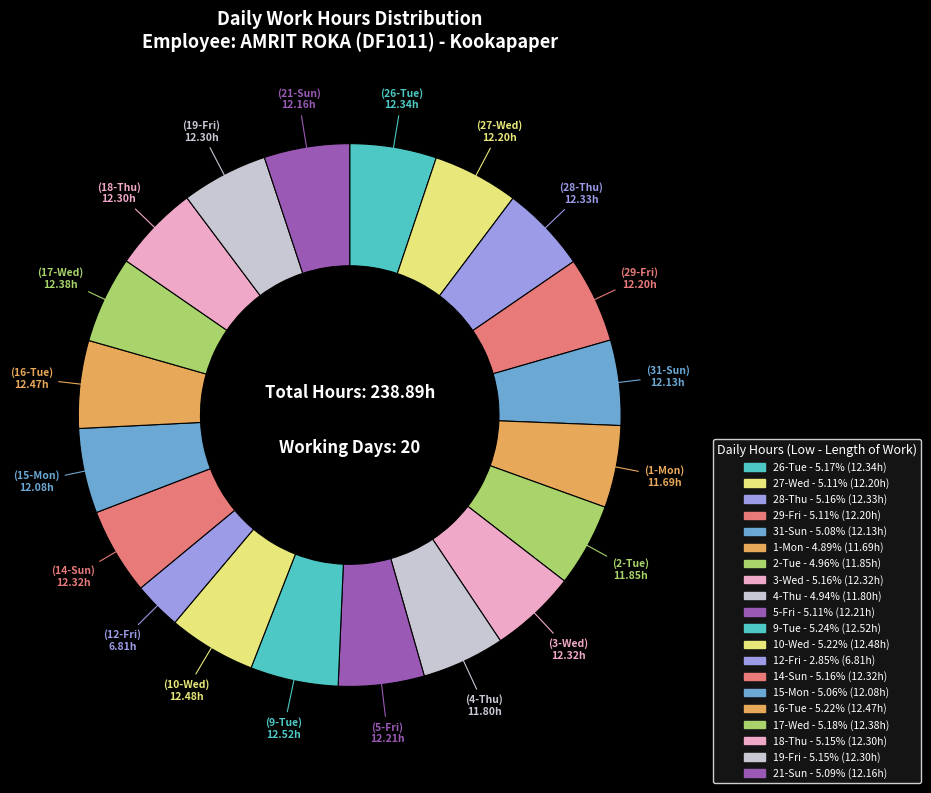

To the nearest percent, what is the combined percentage of 27-Wed and 17-Wed?

10%